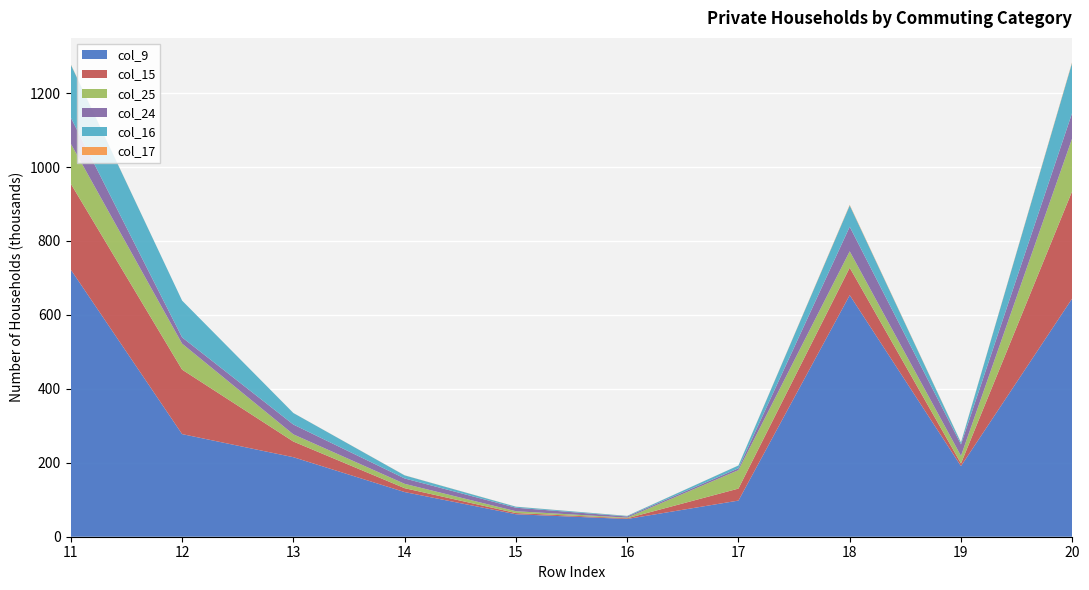

Reading left to right, what are all the values shown in this chart?

col_9: 11=722372	12=277612	13=215136	14=120829	15=60799	16=47996	17=97789	18=653503	19=191095	20=644779
col_15: 11=232361	12=174356	13=42338	14=10474	15=3290	16=1903	17=32398	18=74280	19=7146	20=290635
col_25: 11=108237	12=70389	13=19457	14=11796	15=4892	16=1703	17=49957	18=44339	19=20571	20=142993
col_24: 11=70648	12=16901	13=26529	14=14539	15=9505	16=3174	17=5010	18=66504	19=30860	20=69132
col_16: 11=143278	12=99494	13=31179	14=8341	15=2726	16=1538	17=7515	18=57644	19=5082	20=135763
col_17: 11=797	12=6	13=144	14=259	15=196	16=192	17=115	18=1554	19=554	20=1892